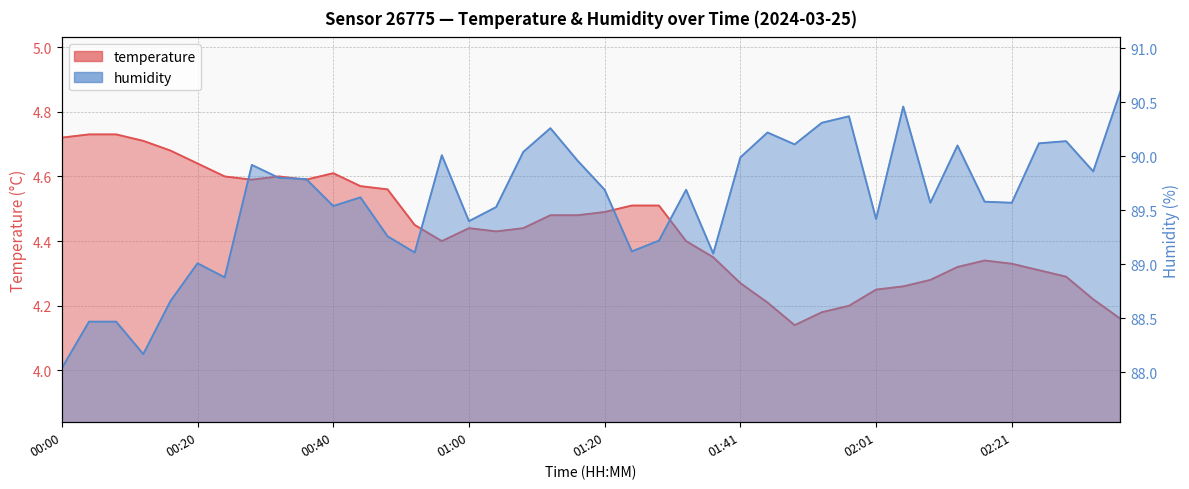

Which series has the largest range (max minus min)?

humidity